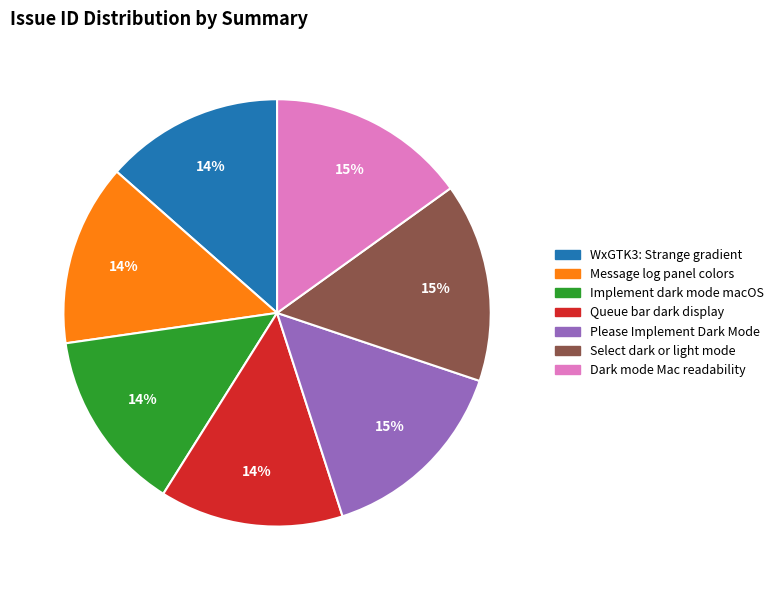

To the nearest percent, what is the average slice percentage?

14%